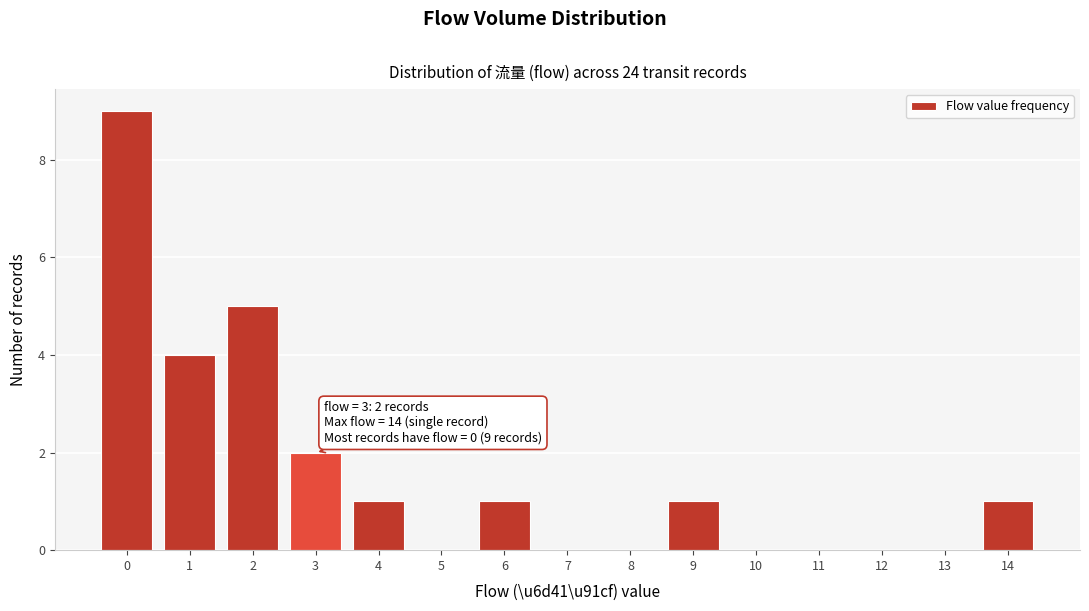

Over which range of the x-axis is the bar tallest?

-0.5 to 0.5